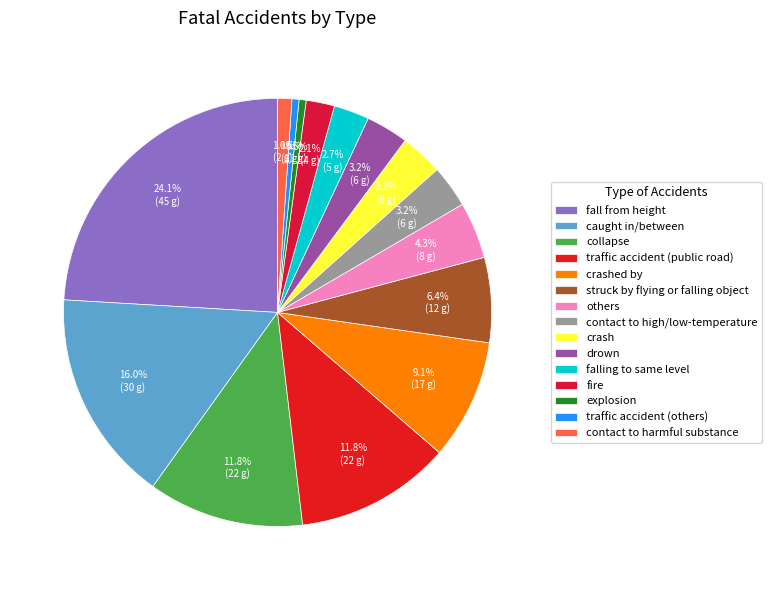

Count the number of slices in the pie.

15